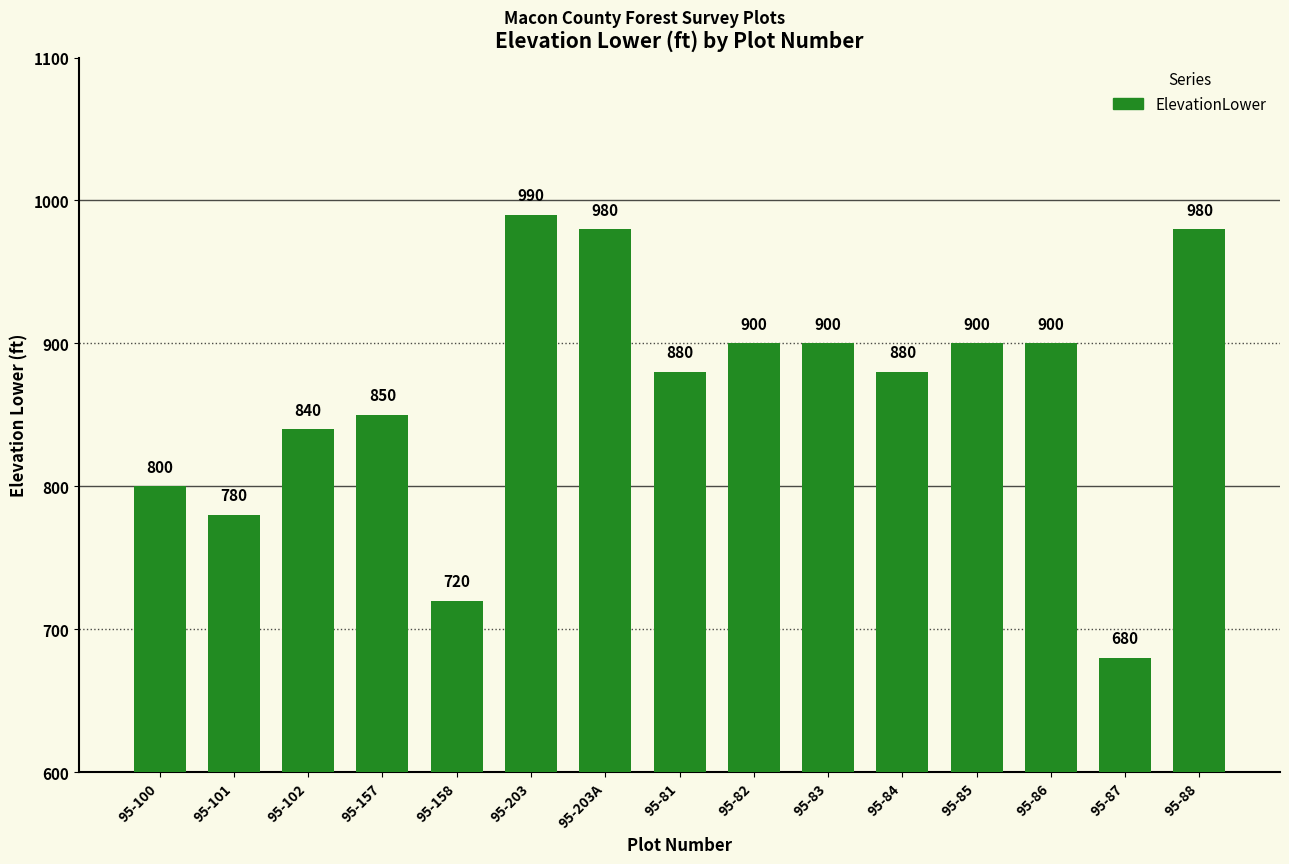

Where does the data first go above 880?

95-203